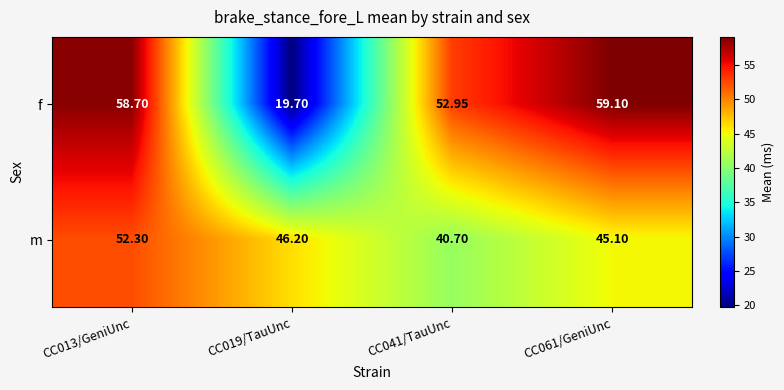

Which series has the largest total across all categories?

f